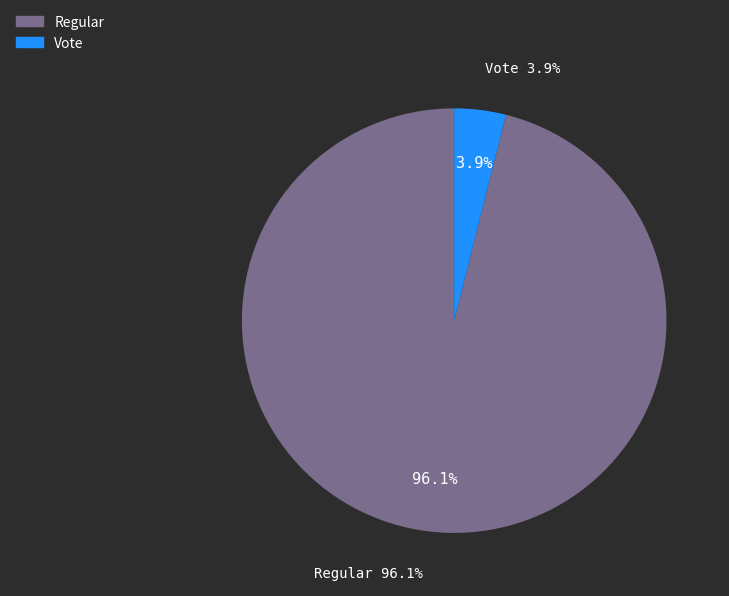

Is there a majority slice in this chart?

Yes